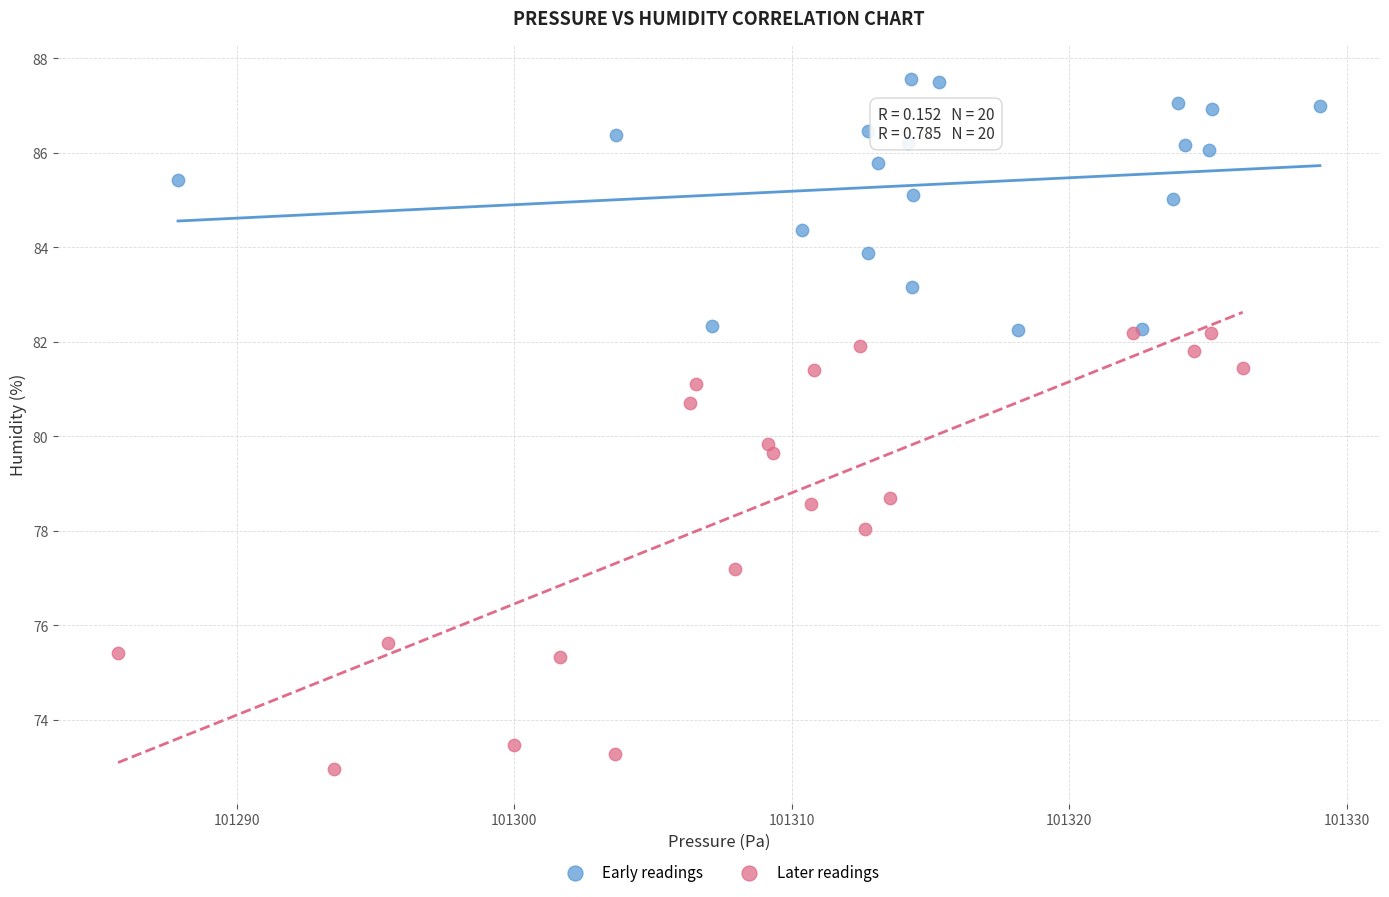

Which series reaches the minimum Y coordinate?

Later readings